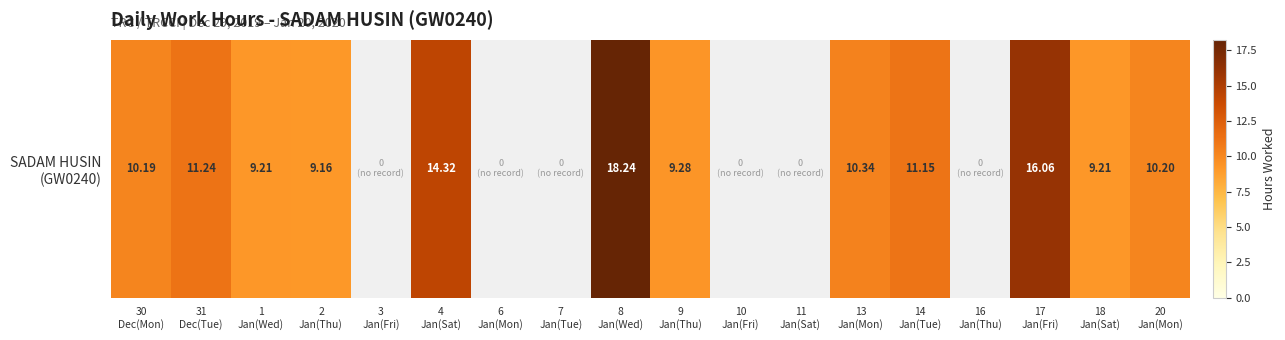

Is it true that the value at 13
Jan(Mon) is 10.3?

True